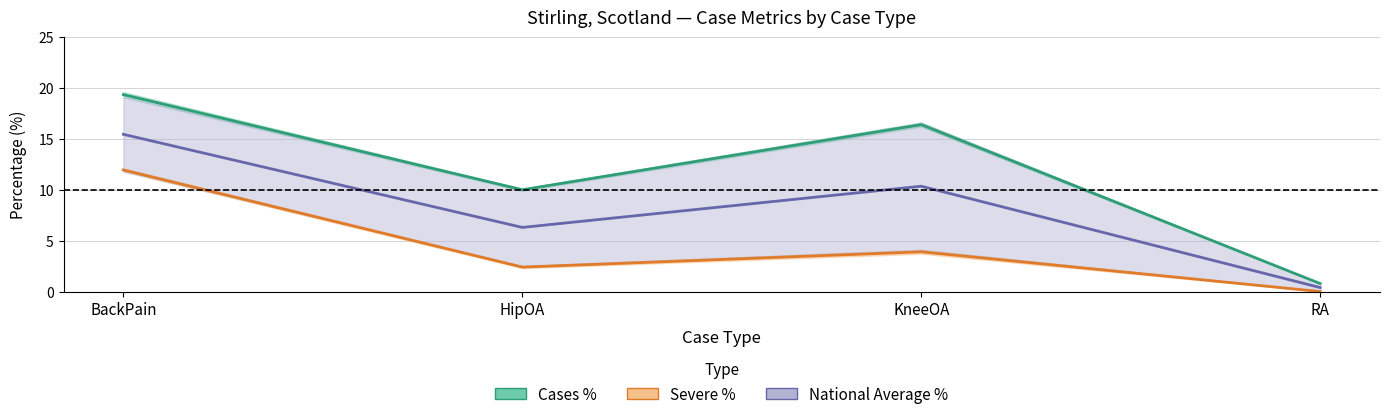

Between BackPain and KneeOA, which series saw the biggest shift?

Severe % (mid)